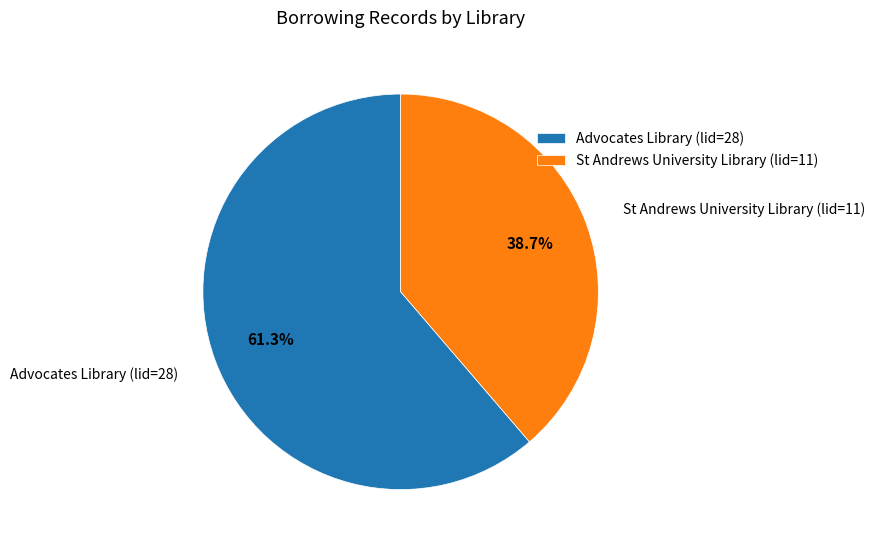

Which slice is the smallest?

St Andrews University Library (lid=11)